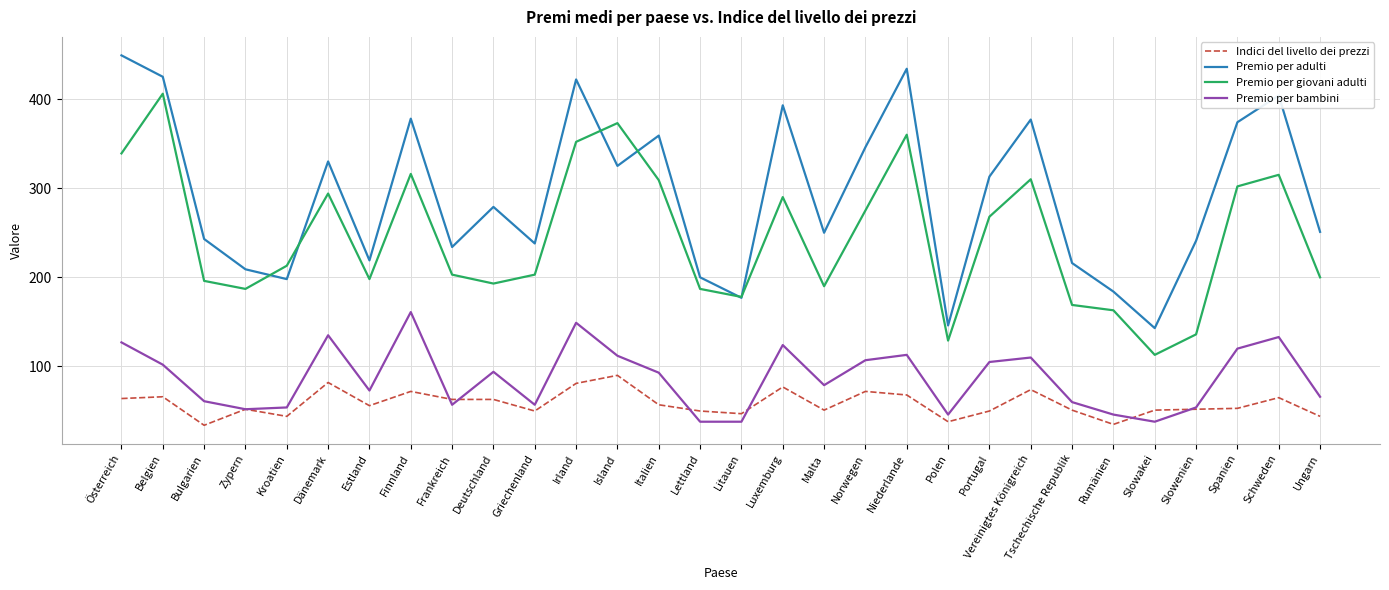

What is the difference between the second highest and second lowest values in the Premio per giovani adulti series?

244